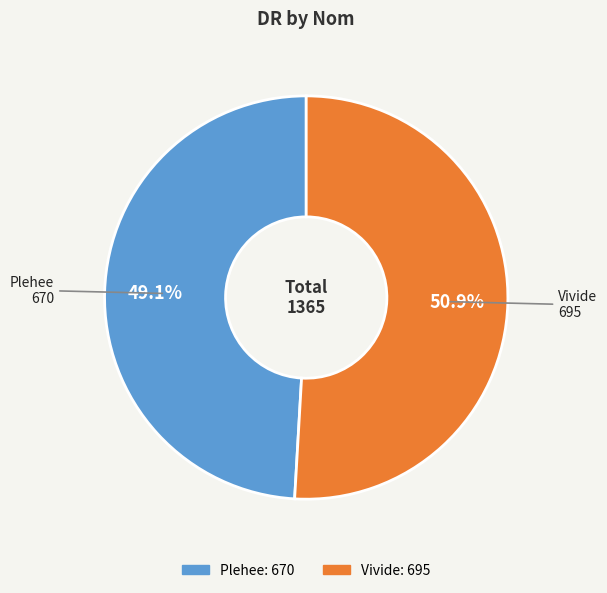

To the nearest percent, what is the difference between the largest and smallest slice percentages?

2%